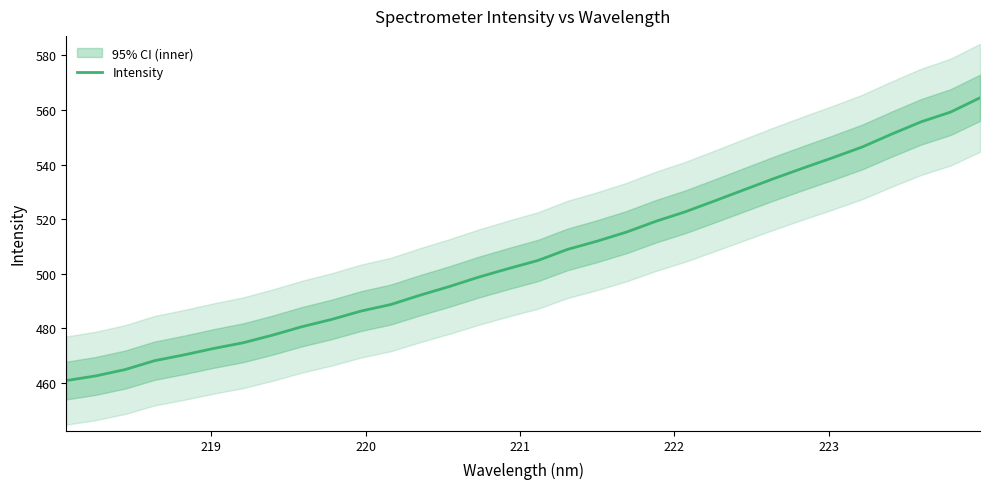

True or false: there are more than 2 points higher than both neighbors.

False